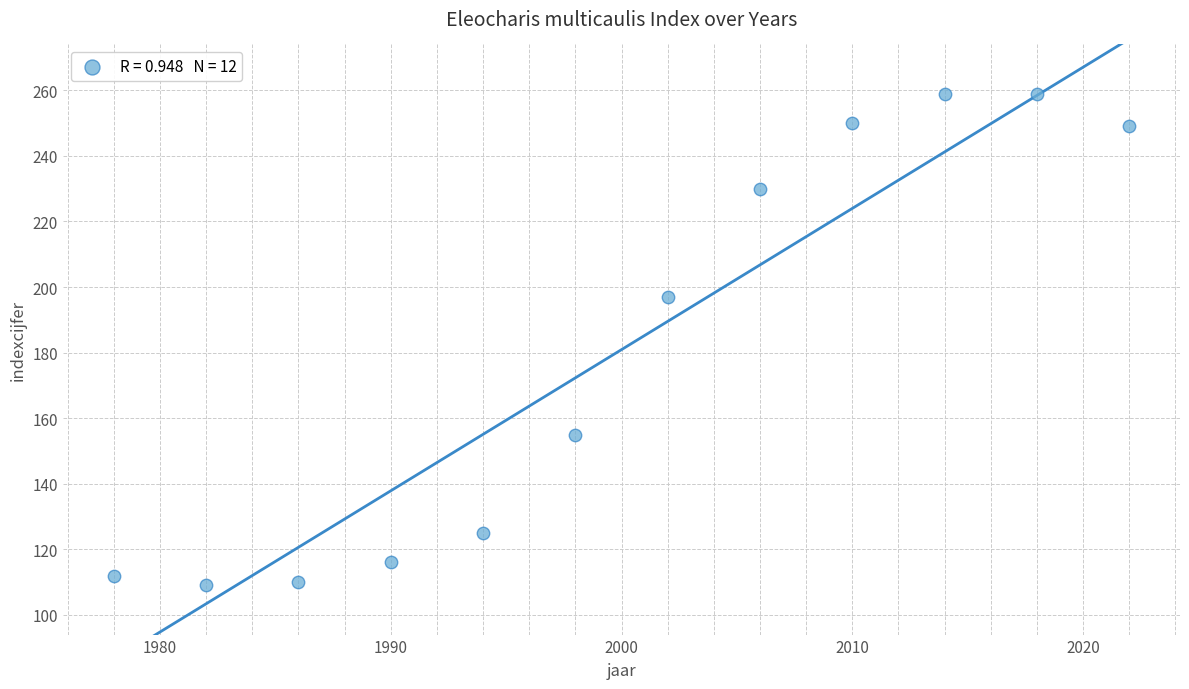

What Y value in the scatter plot is closest to 184?

197